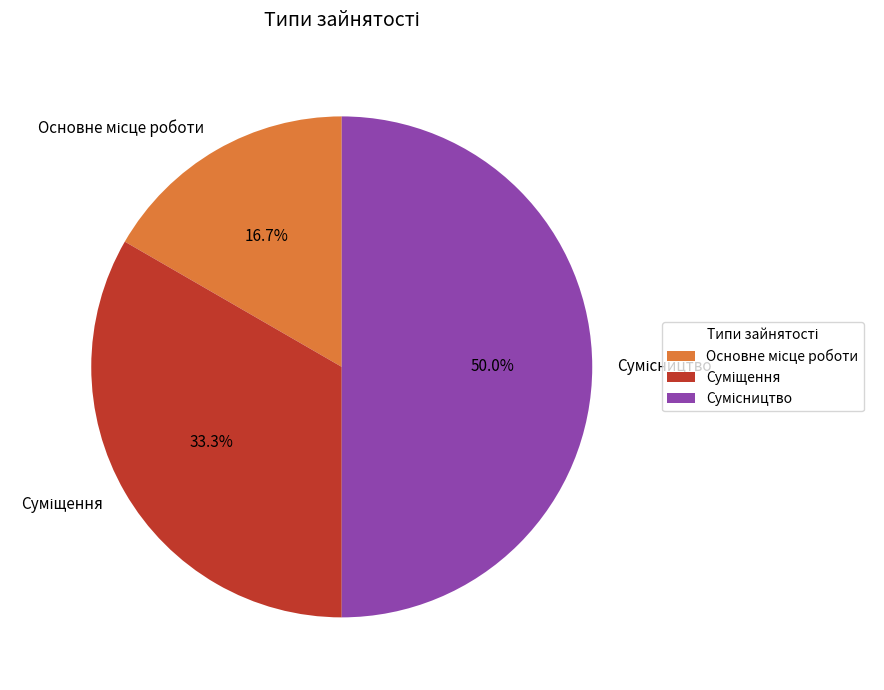

How many slices are in this pie chart?

3